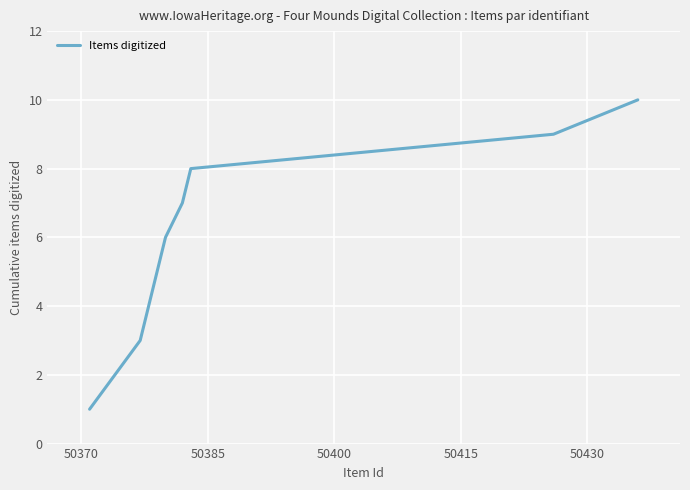

What is the greatest value displayed?

10